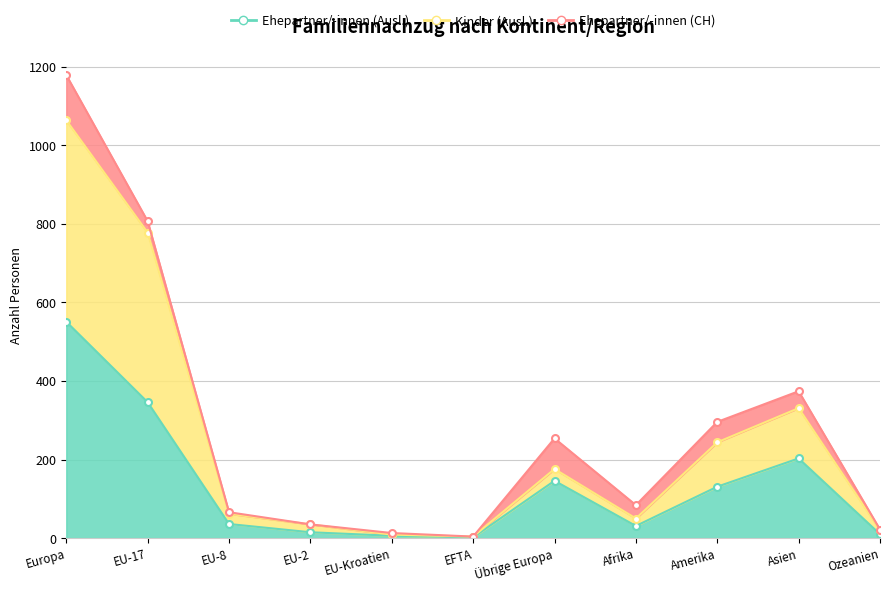

At which category does the chart reach its peak across all series?

Europa